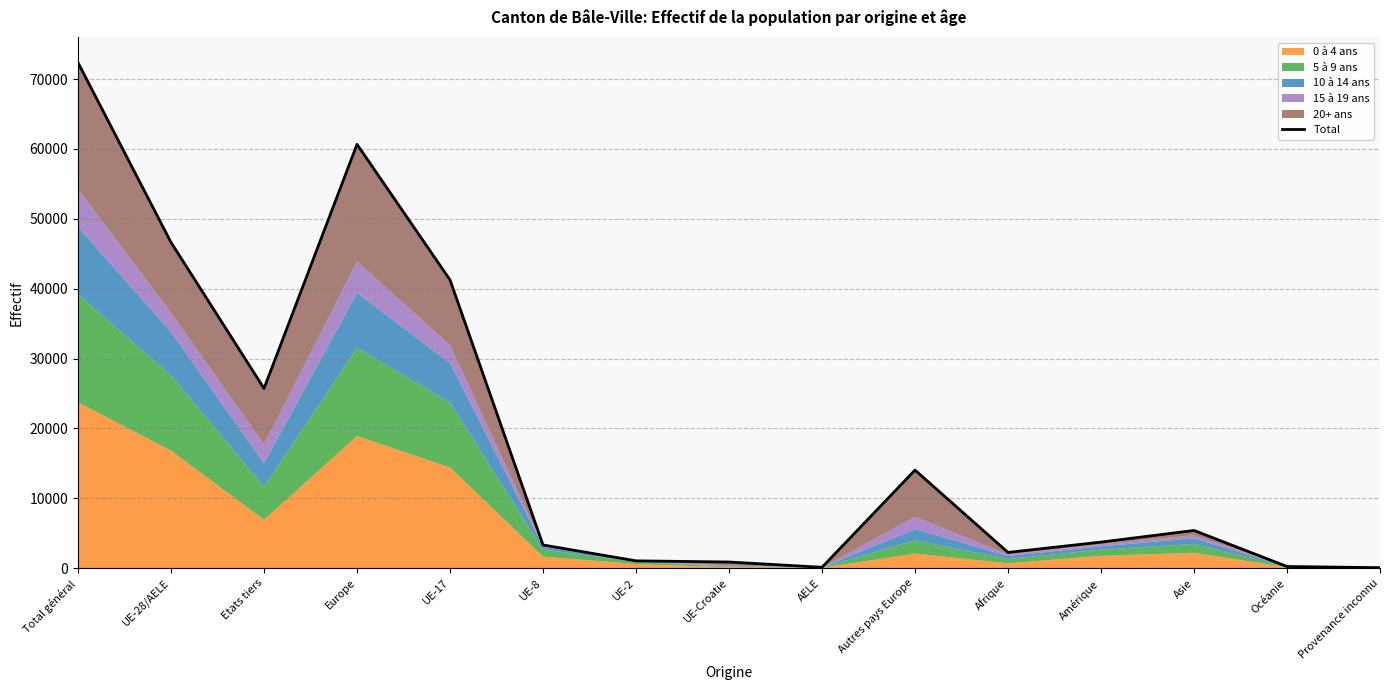

What is the label of the 15th point from the right?

Total général